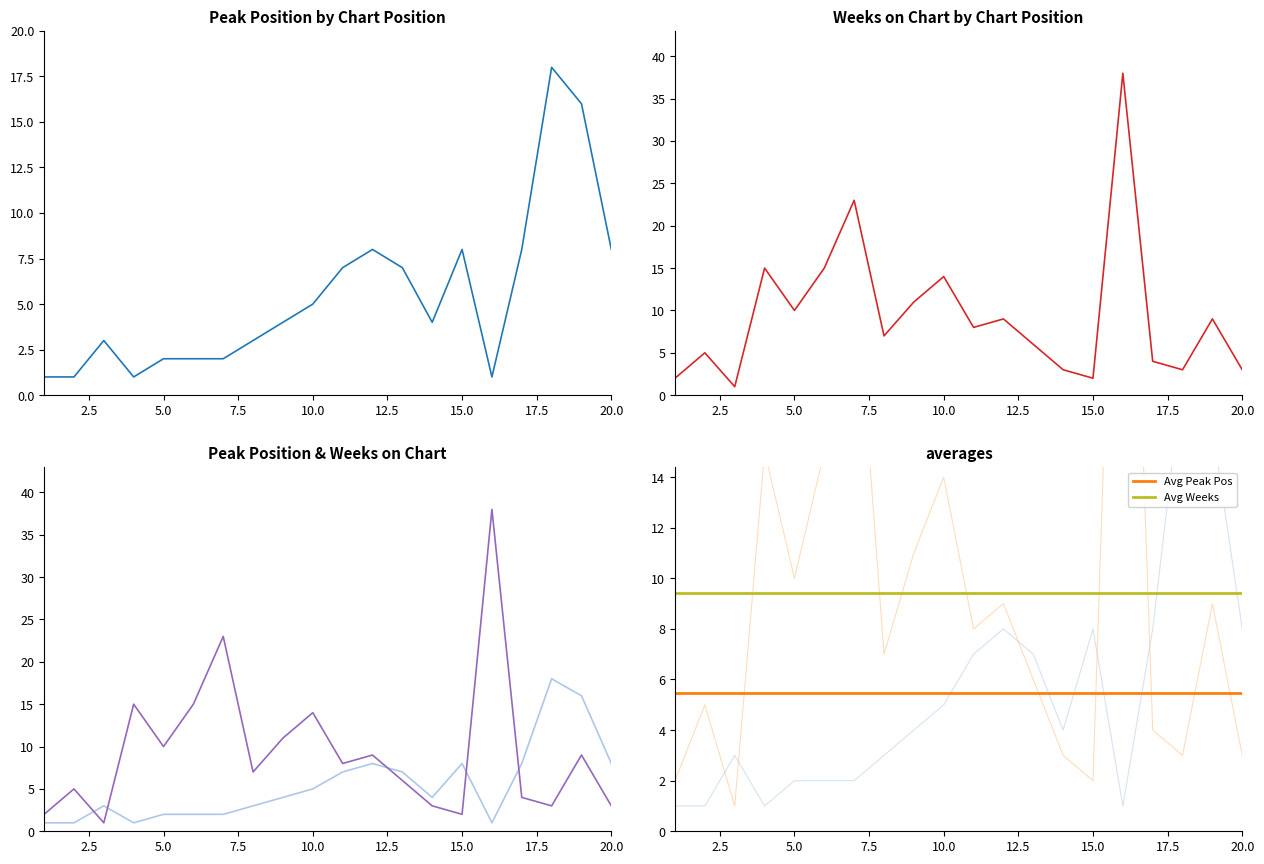

What is the sum of all Weeks on Chart values?

188.0